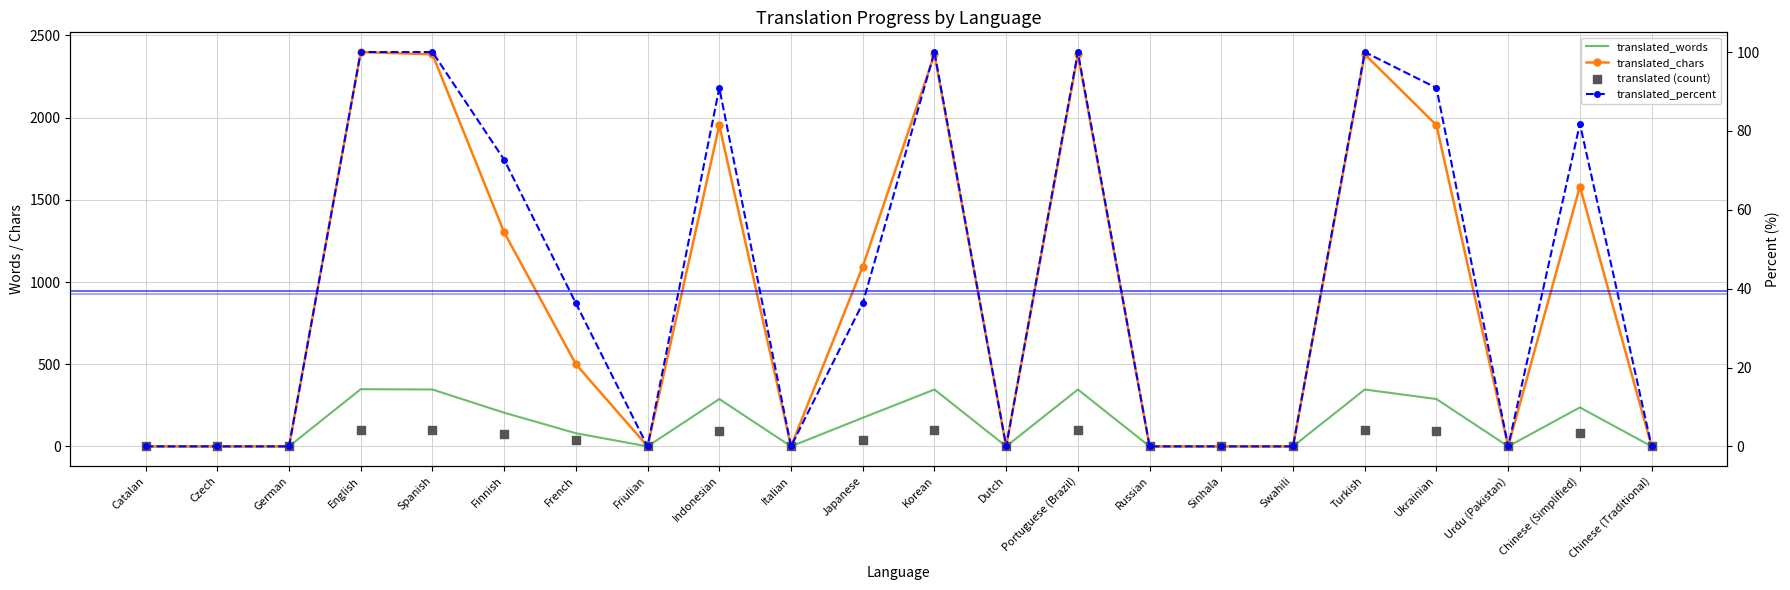

At how many categories does at least one series exceed 977?

10